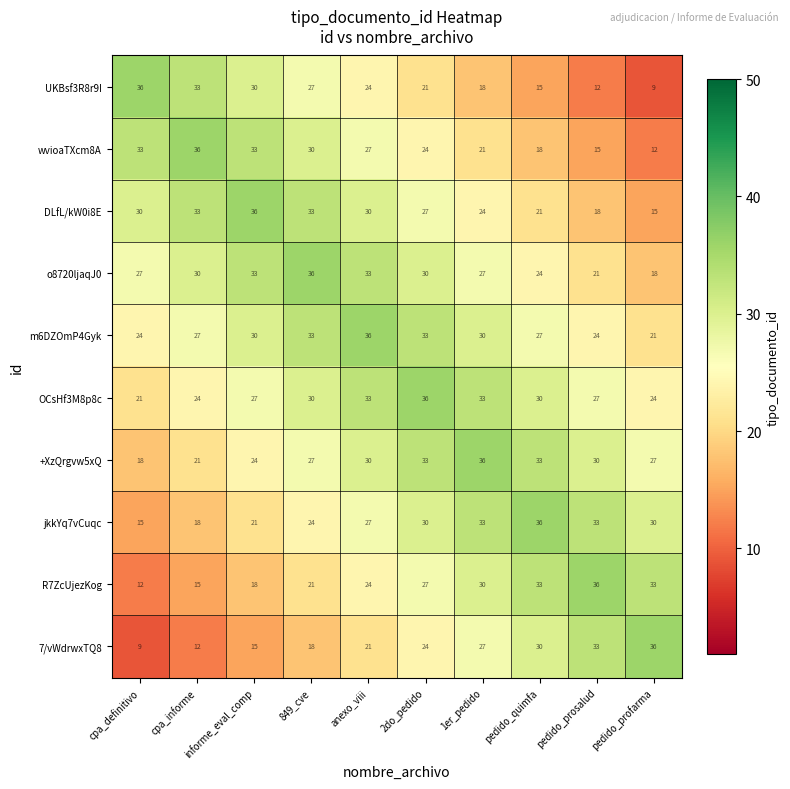

The DLfL/kW0i8E series shows 33 at cpa_informe. True or false?

True